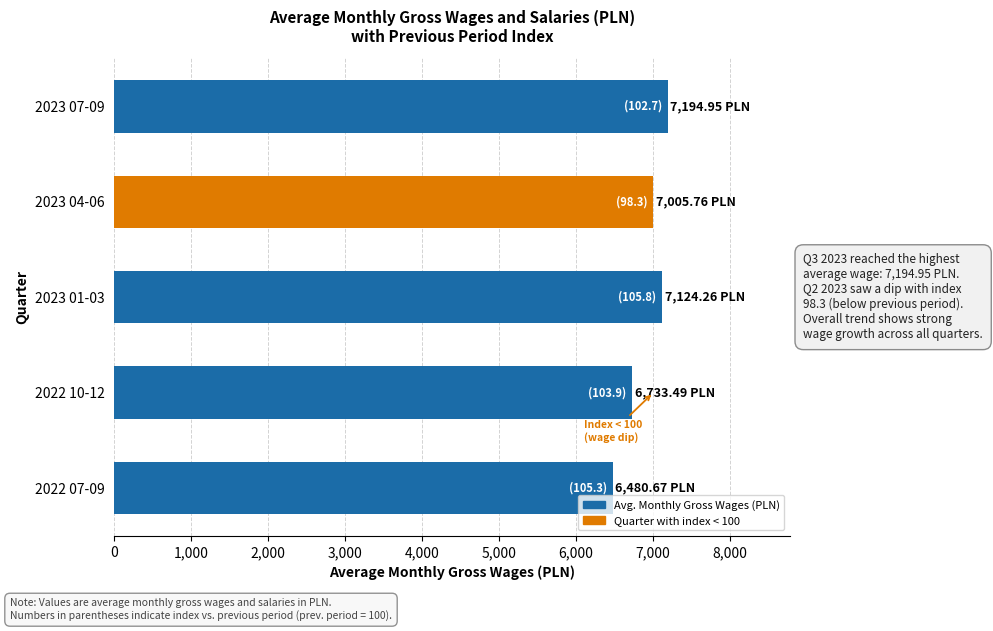

What is the average value?

6907.8